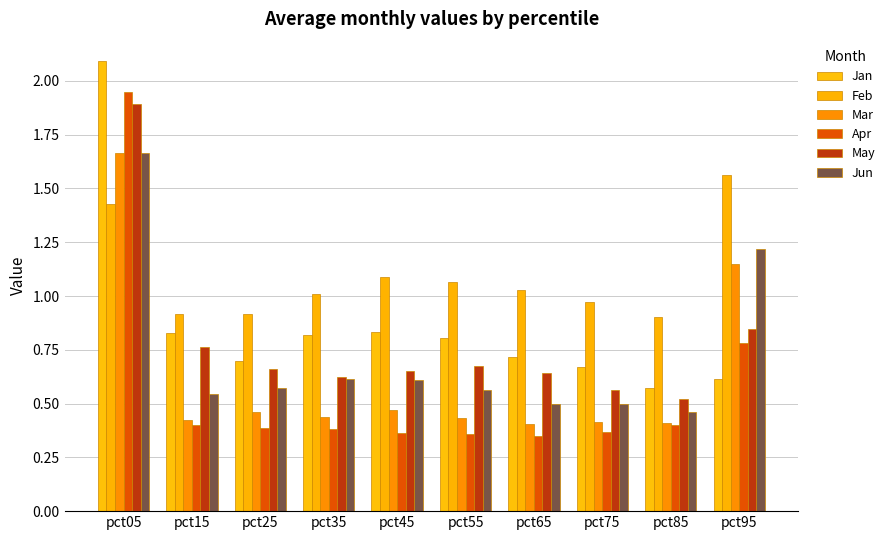

How many bars are there in total?

60